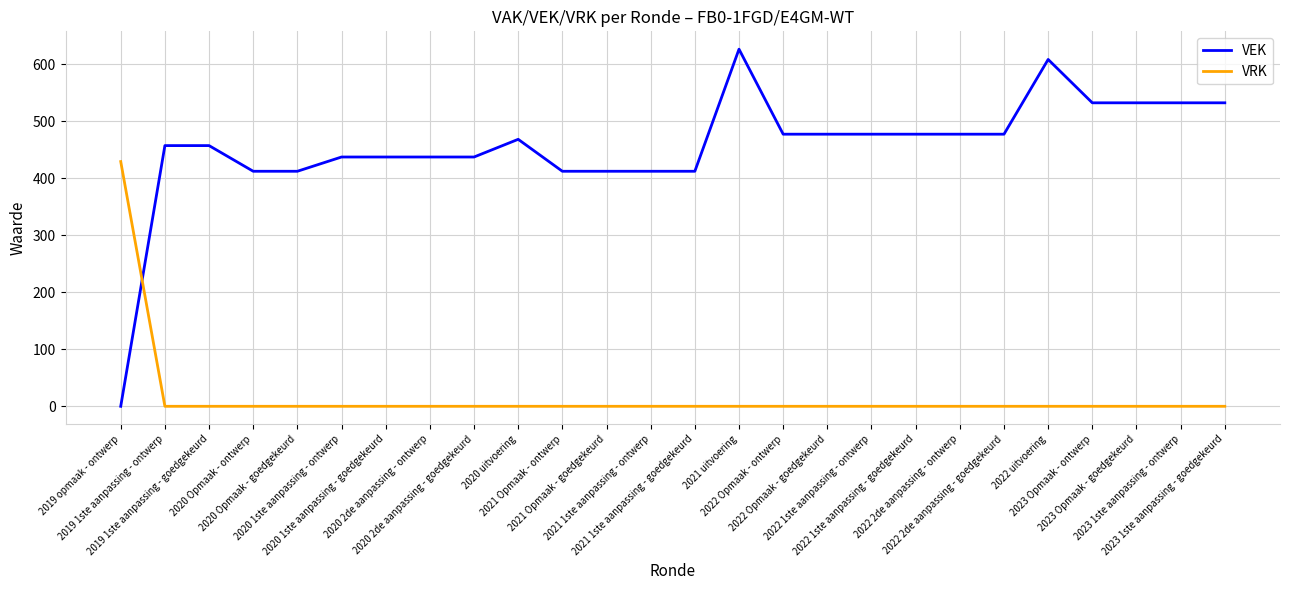

Reading right to left, extract all data points from this chart.

VEK: 2023 1ste aanpassing - goedgekeurd=532	2023 1ste aanpassing - ontwerp=532	2023 Opmaak - goedgekeurd=532	2023 Opmaak - ontwerp=532	2022 uitvoering=608	2022 2de aanpassing - goedgekeurd=477	2022 2de aanpassing - ontwerp=477	2022 1ste aanpassing - goedgekeurd=477	2022 1ste aanpassing - ontwerp=477	2022 Opmaak - goedgekeurd=477	2022 Opmaak - ontwerp=477	2021 uitvoering=626	2021 1ste aanpassing - goedgekeurd=412	2021 1ste aanpassing - ontwerp=412	2021 Opmaak - goedgekeurd=412	2021 Opmaak - ontwerp=412	2020 uitvoering=468	2020 2de aanpassing - goedgekeurd=437	2020 2de aanpassing - ontwerp=437	2020 1ste aanpassing - goedgekeurd=437	2020 1ste aanpassing - ontwerp=437	2020 Opmaak - goedgekeurd=412	2020 Opmaak - ontwerp=412	2019 1ste aanpassing - goedgekeurd=457	2019 1ste aanpassing - ontwerp=457	2019 opmaak - ontwerp=0
VRK: 2023 1ste aanpassing - goedgekeurd=0	2023 1ste aanpassing - ontwerp=0	2023 Opmaak - goedgekeurd=0	2023 Opmaak - ontwerp=0	2022 uitvoering=0	2022 2de aanpassing - goedgekeurd=0	2022 2de aanpassing - ontwerp=0	2022 1ste aanpassing - goedgekeurd=0	2022 1ste aanpassing - ontwerp=0	2022 Opmaak - goedgekeurd=0	2022 Opmaak - ontwerp=0	2021 uitvoering=0	2021 1ste aanpassing - goedgekeurd=0	2021 1ste aanpassing - ontwerp=0	2021 Opmaak - goedgekeurd=0	2021 Opmaak - ontwerp=0	2020 uitvoering=0	2020 2de aanpassing - goedgekeurd=0	2020 2de aanpassing - ontwerp=0	2020 1ste aanpassing - goedgekeurd=0	2020 1ste aanpassing - ontwerp=0	2020 Opmaak - goedgekeurd=0	2020 Opmaak - ontwerp=0	2019 1ste aanpassing - goedgekeurd=0	2019 1ste aanpassing - ontwerp=0	2019 opmaak - ontwerp=429